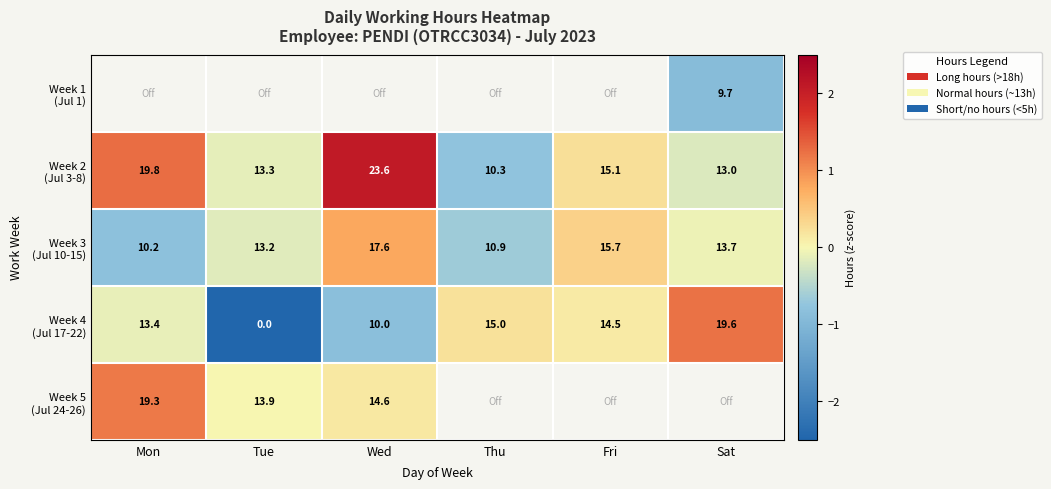

How many data points in Week 3 (Jul 10-15) are above 0?

2